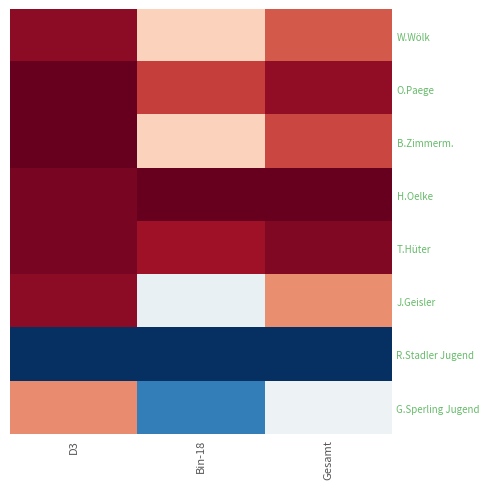

At how many categories does at least one series exceed 0?

3